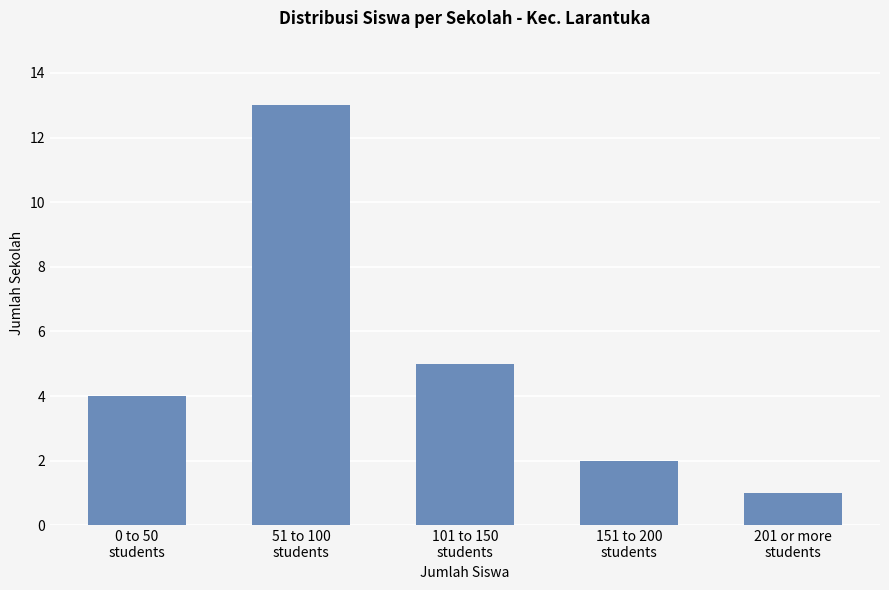

Reading left to right, transcribe all the data shown in this chart.

0 to 50
students=4	51 to 100
students=13	101 to 150
students=5	151 to 200
students=2	201 or more
students=1